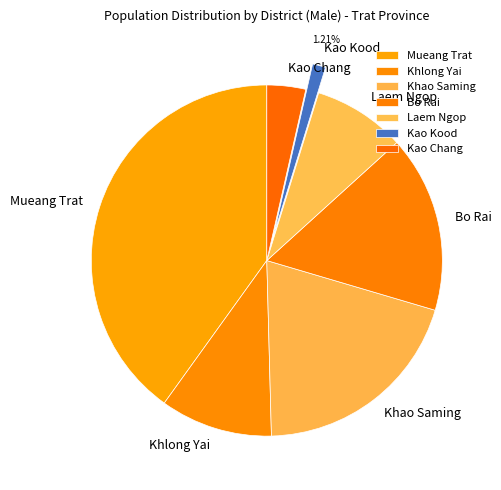

How many slices are in this pie chart?

7